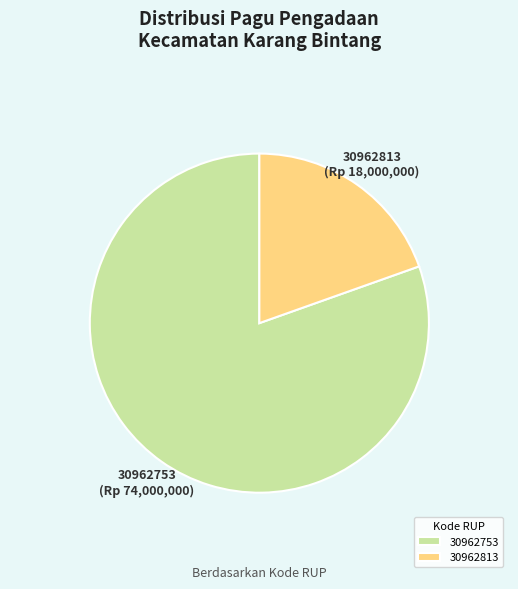

The 30962753 slice represents 94% of the pie. True or false?

False